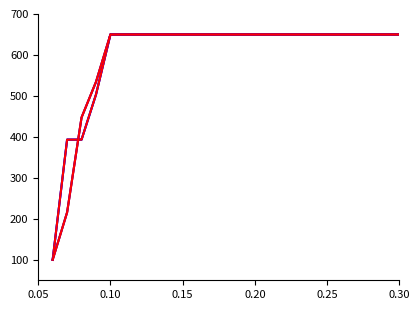

Does the chart have visible grid lines?

No